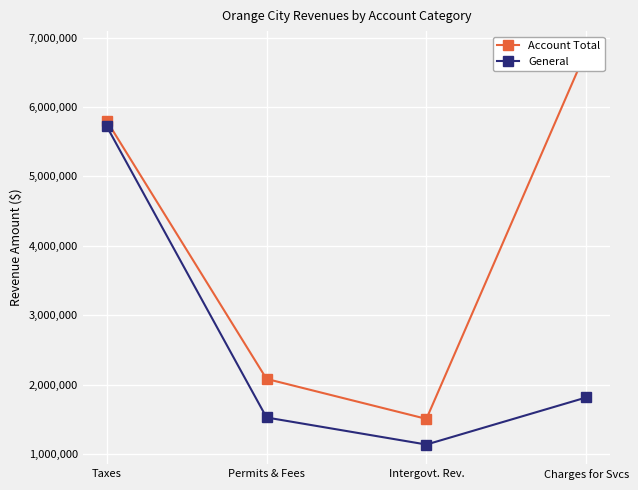

What is the label of the 1st point from the right?

Charges for Svcs